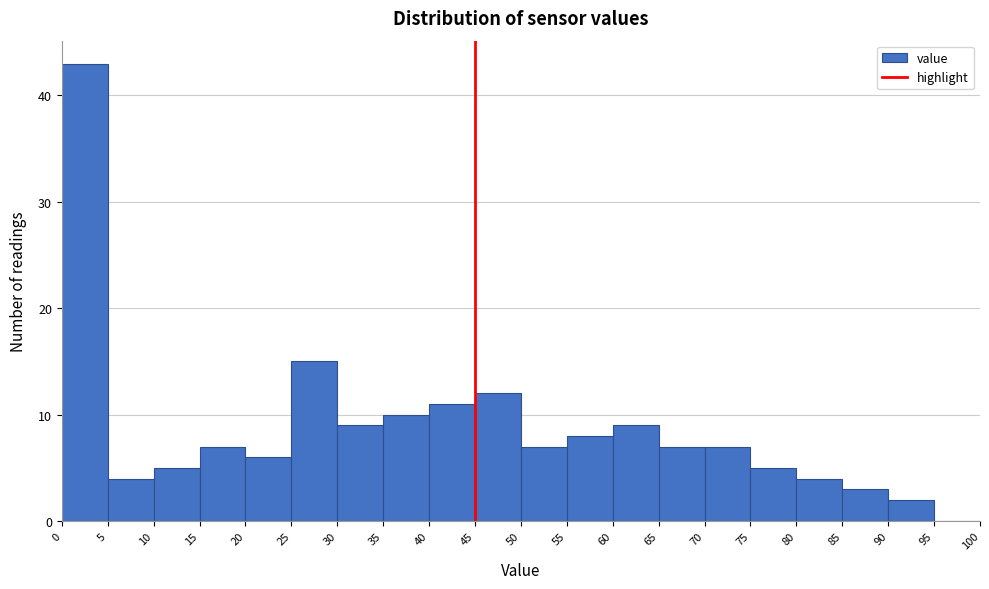

Reading left to right, transcribe this chart: for each bar, give the range it covers on the x-axis and its height. The values are not printed on the chart, so give them approximately, as read against the axis.

0 to 5: 43
5 to 10: 4
10 to 15: 5
15 to 20: 7
20 to 25: 6
25 to 30: 15
30 to 35: 9
35 to 40: 10
40 to 45: 11
45 to 50: 12
50 to 55: 7
55 to 60: 8
60 to 65: 9
65 to 70: 7
70 to 75: 7
75 to 80: 5
80 to 85: 4
85 to 90: 3
90 to 95: 2
95 to 100: 0